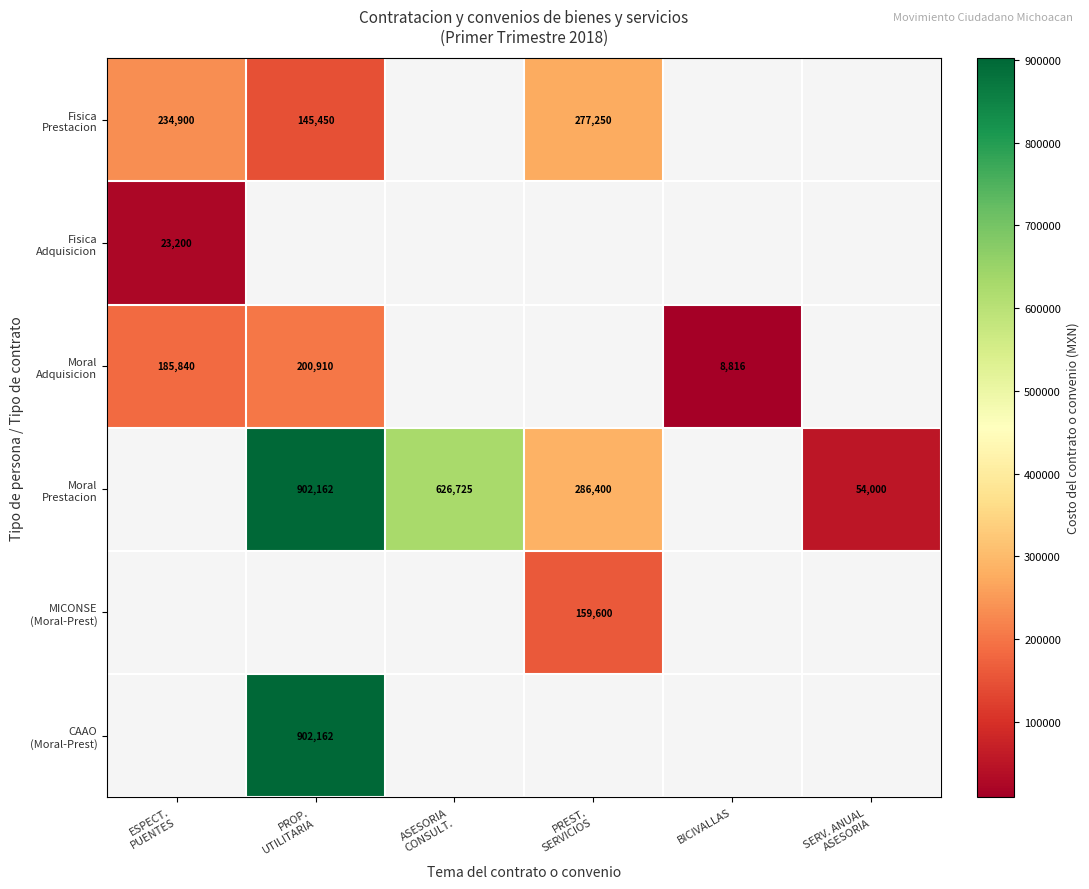

How many values in Fisica Adquisicion are above zero?

1